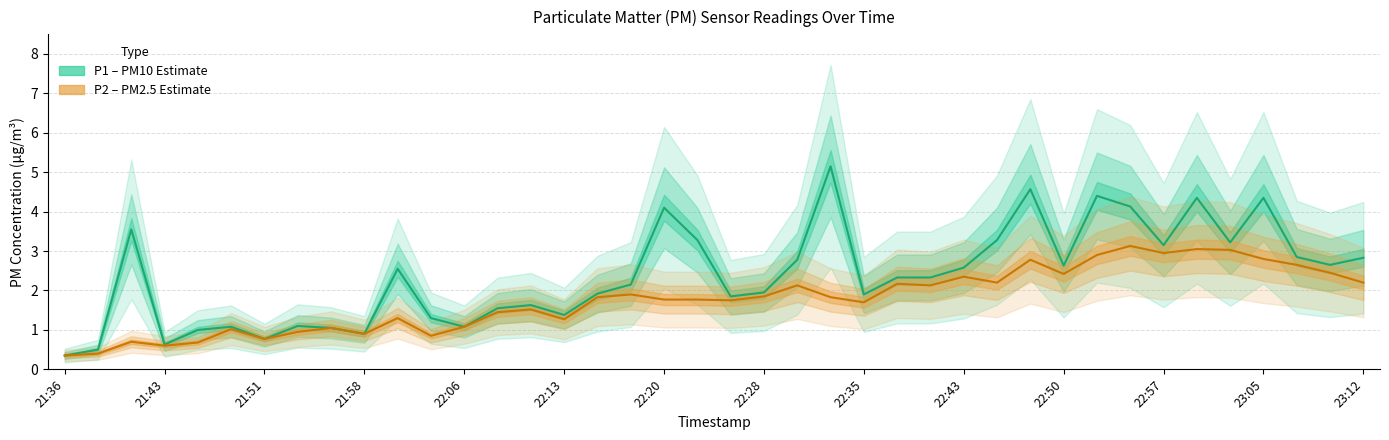

Rank the series by their average value, from lowest to highest.

P2 (PM2.5), P1 (PM10)